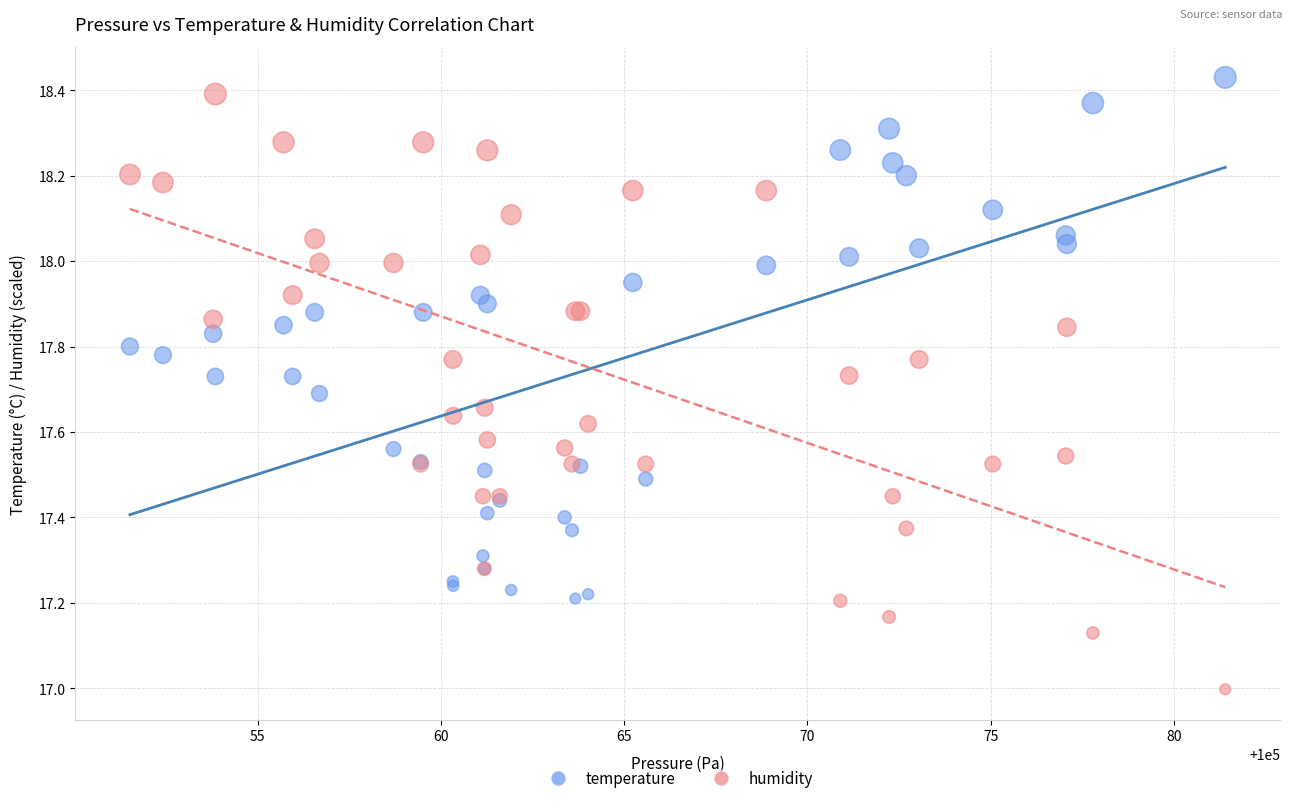

Which series reaches the minimum Y coordinate?

humidity